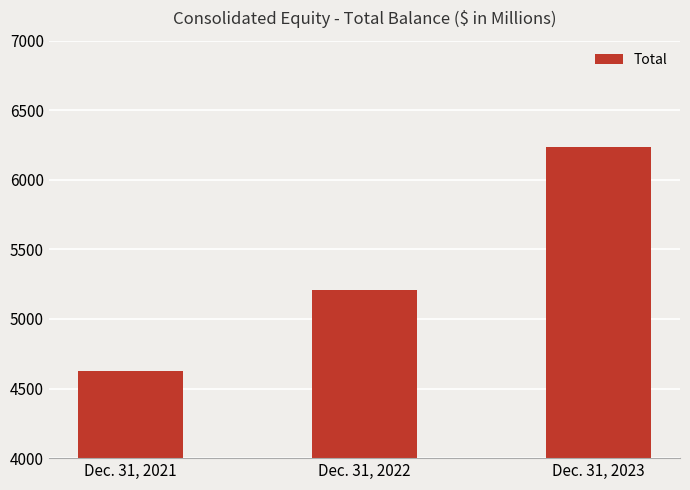

Does the chart contain stacked bars?

No